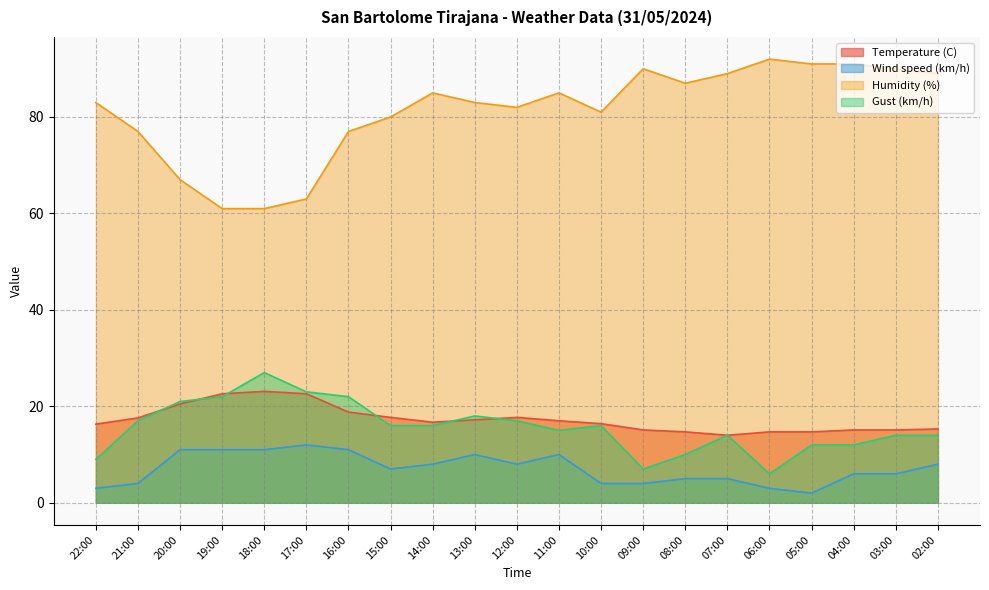

What position from the left is 05:00?

18